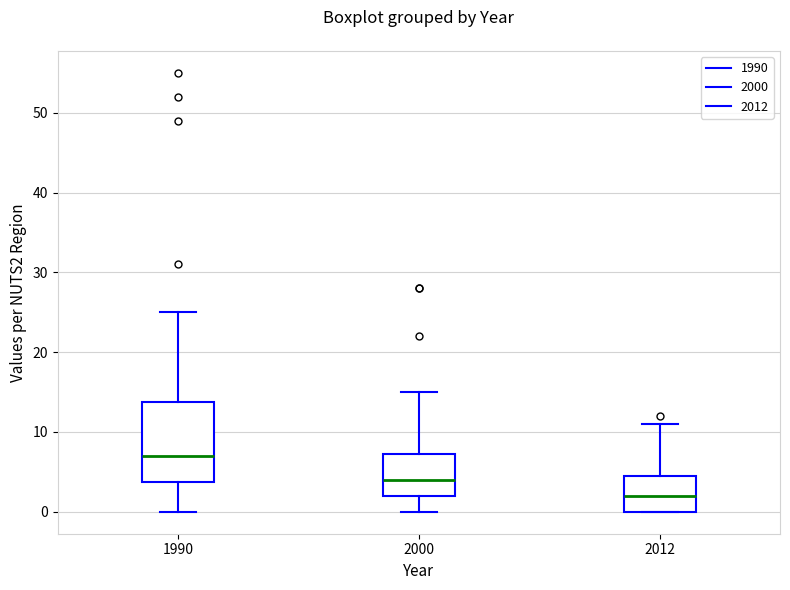

Reading left to right, transcribe this box plot: for each box, give where its median line is, the range the box spans, and where its two whiskers end, as read against the y-axis. The values are not printed on the chart, so give them approximately, as read against the axis.

1990: median 7, box 4 to 14, whiskers 0 to 25
2000: median 4, box 2 to 7, whiskers 0 to 15
2012: median 2, box 0 to 5, whiskers 0 to 11